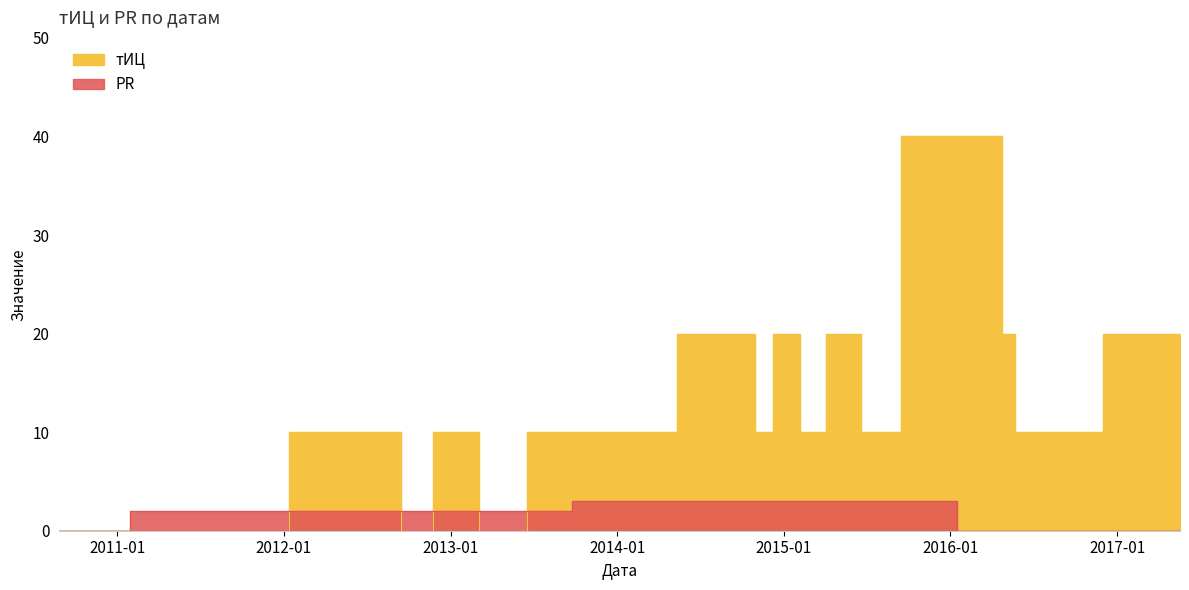

Between 2012-11-05 and 2011-07-02, which series saw the biggest shift?

тИЦ